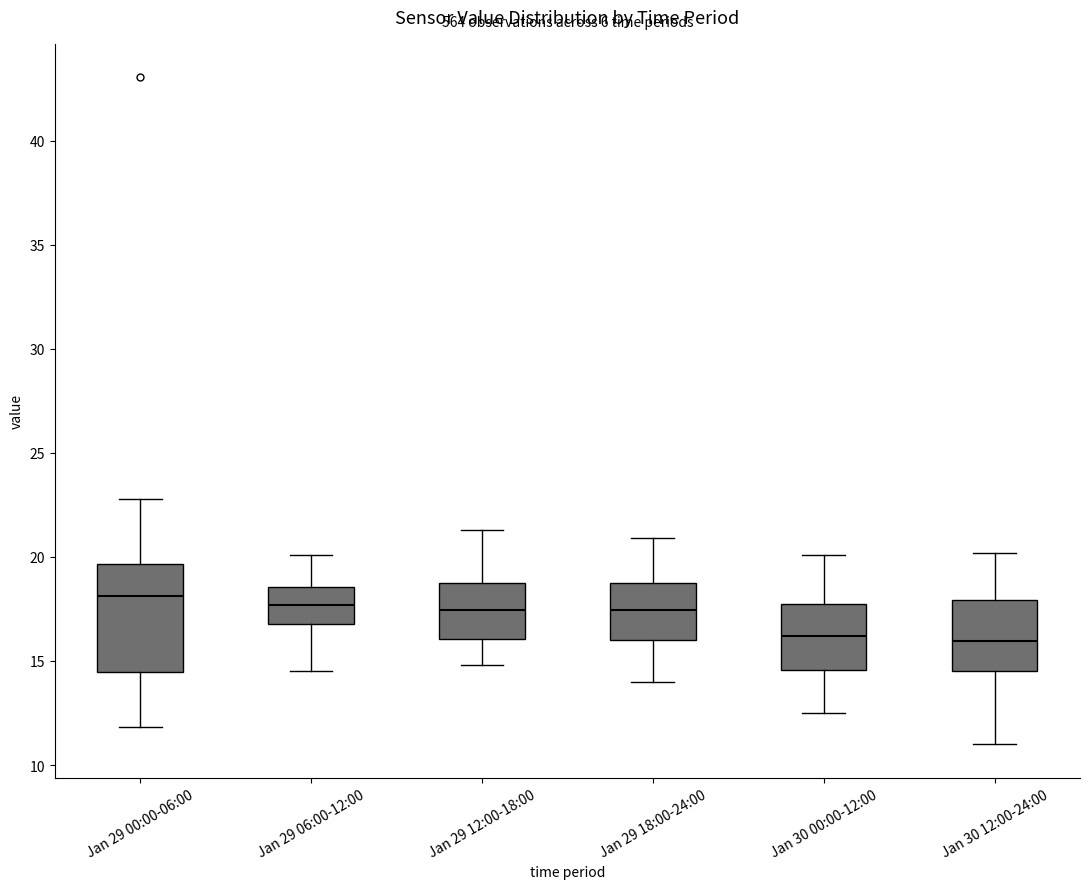

Reading left to right, read every box against the y-axis: the position of its median line, the range the box covers, and the ends of its whiskers. The values are not printed on the chart, so give them approximately, as read against the axis.

Jan 29 00:00-06:00: median 18.0, box 14.5 to 19.5, whiskers 12.0 to 23.0
Jan 29 06:00-12:00: median 17.5, box 17.0 to 18.5, whiskers 14.5 to 20.0
Jan 29 12:00-18:00: median 17.5, box 16.0 to 19.0, whiskers 15.0 to 21.5
Jan 29 18:00-24:00: median 17.5, box 16.0 to 19.0, whiskers 14.0 to 21.0
Jan 30 00:00-12:00: median 16.0, box 14.5 to 18.0, whiskers 12.5 to 20.0
Jan 30 12:00-24:00: median 16.0, box 14.5 to 18.0, whiskers 11.0 to 20.0